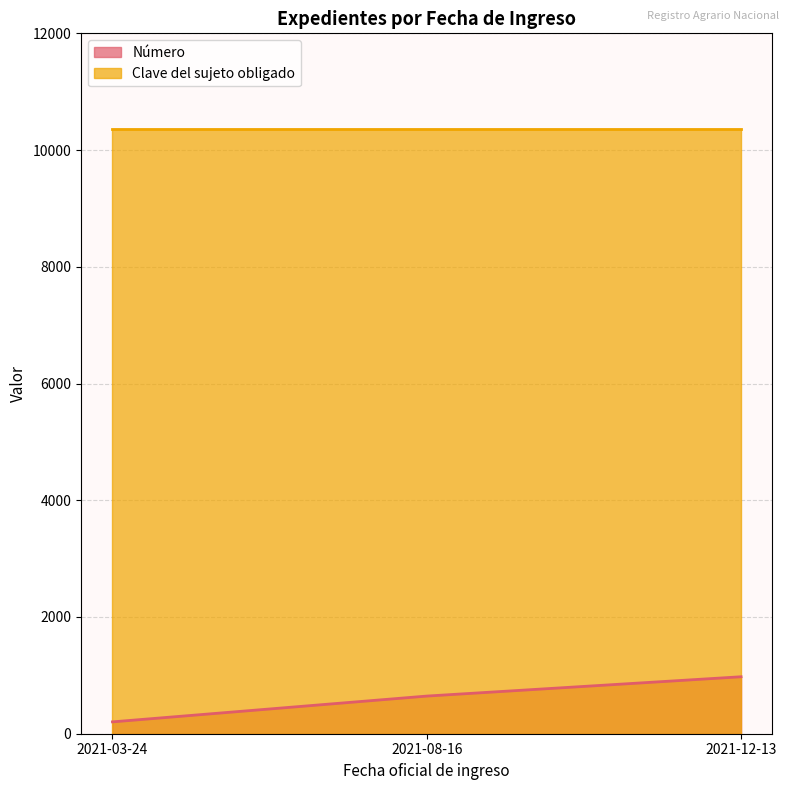

What is the average value?

608